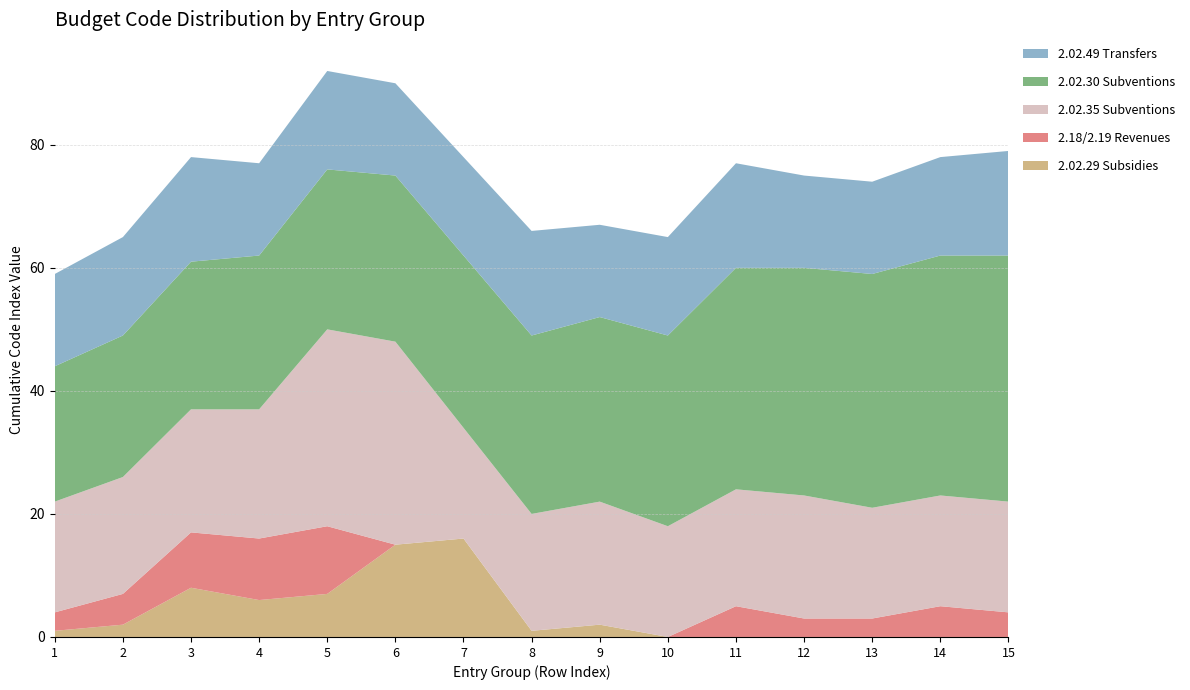

Reading right to left, list all the values displayed in this chart.

2.02.29 Subsidies: 15=0	14=0	13=0	12=0	11=0	10=0	9=2	8=1	7=16	6=15	5=7	4=6	3=8	2=2	1=1
2.18/2.19 Revenues: 15=4	14=5	13=3	12=3	11=5	10=0	9=0	8=0	7=0	6=0	5=11	4=10	3=9	2=5	1=3
2.02.35 Subventions: 15=18	14=18	13=18	12=20	11=19	10=18	9=20	8=19	7=18	6=33	5=32	4=21	3=20	2=19	1=18
2.02.30 Subventions: 15=40	14=39	13=38	12=37	11=36	10=31	9=30	8=29	7=28	6=27	5=26	4=25	3=24	2=23	1=22
2.02.49 Transfers: 15=17	14=16	13=15	12=15	11=17	10=16	9=15	8=17	7=16	6=15	5=16	4=15	3=17	2=16	1=15